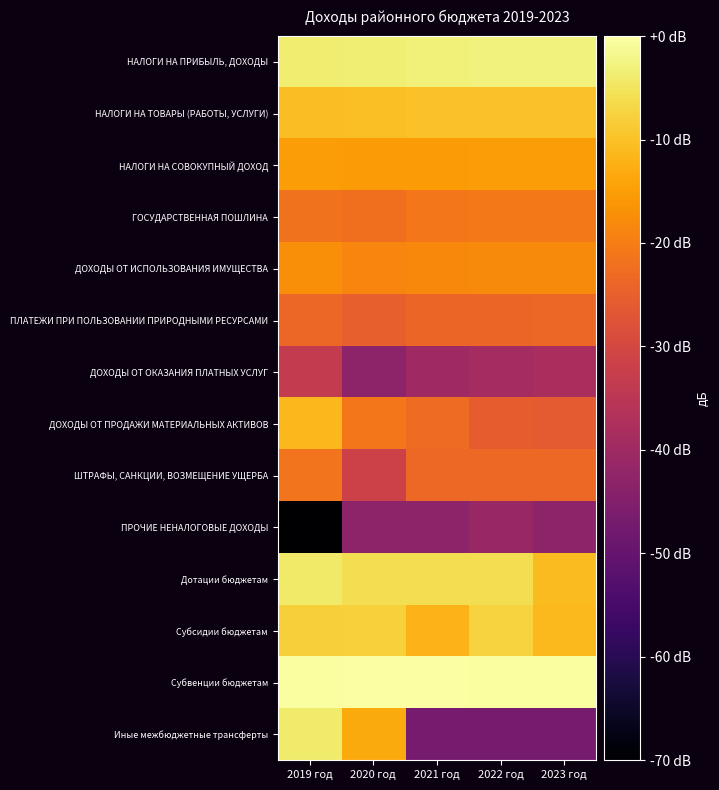

What is the spread (max minus min) of values at 2020 год?

43.0